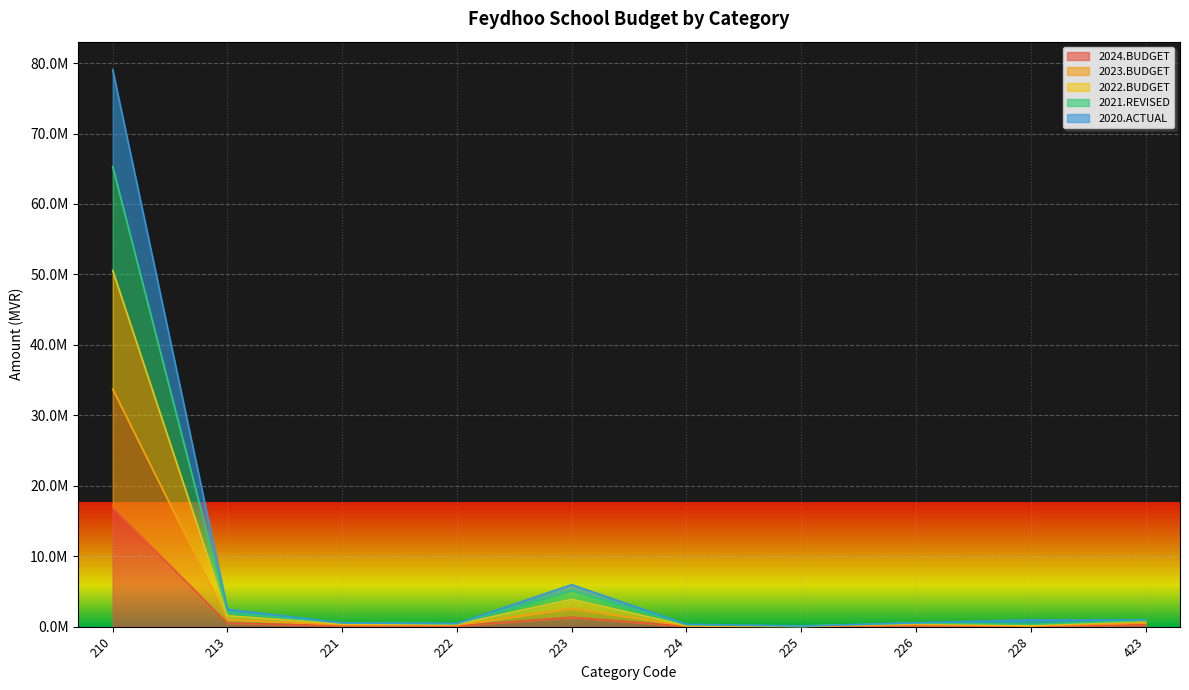

What is the difference between the highest and lowest values at 210?

62227929